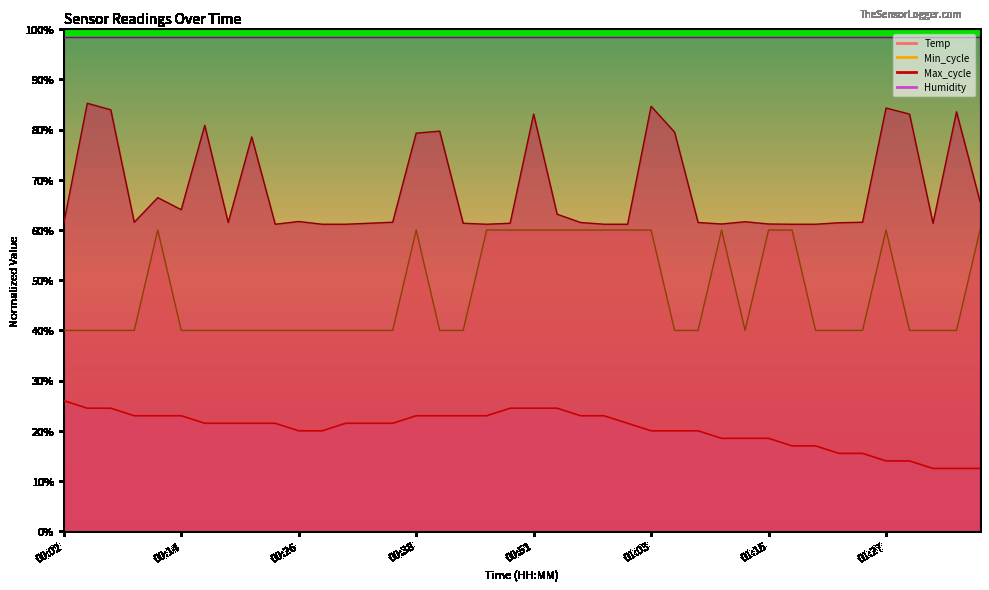

Is it true that Min_cycle equals 60.0 at 00:12?

True